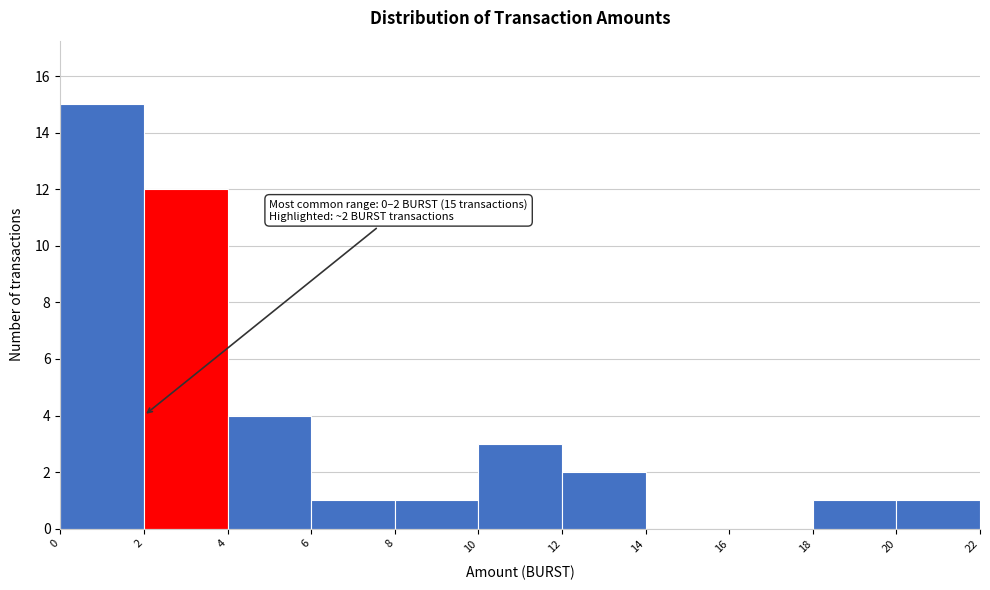

Which range on the x-axis has the tallest bar?

0 to 2